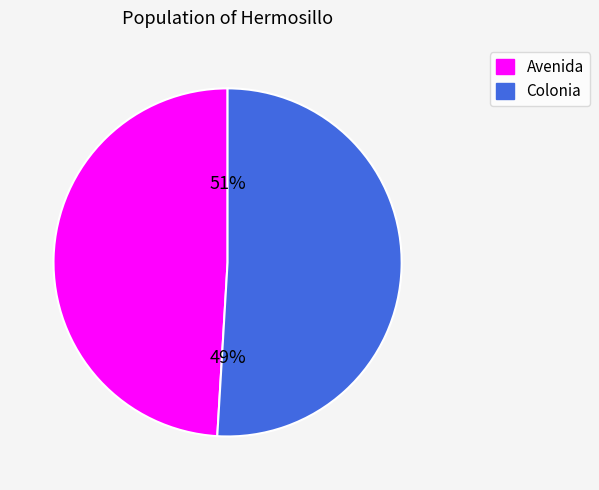

What is the ratio of the value at Avenida to the value at Colonia?

1.0